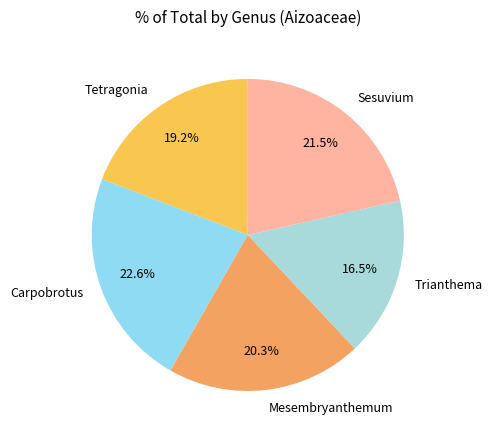

What is the largest slice in the pie chart?

Carpobrotus